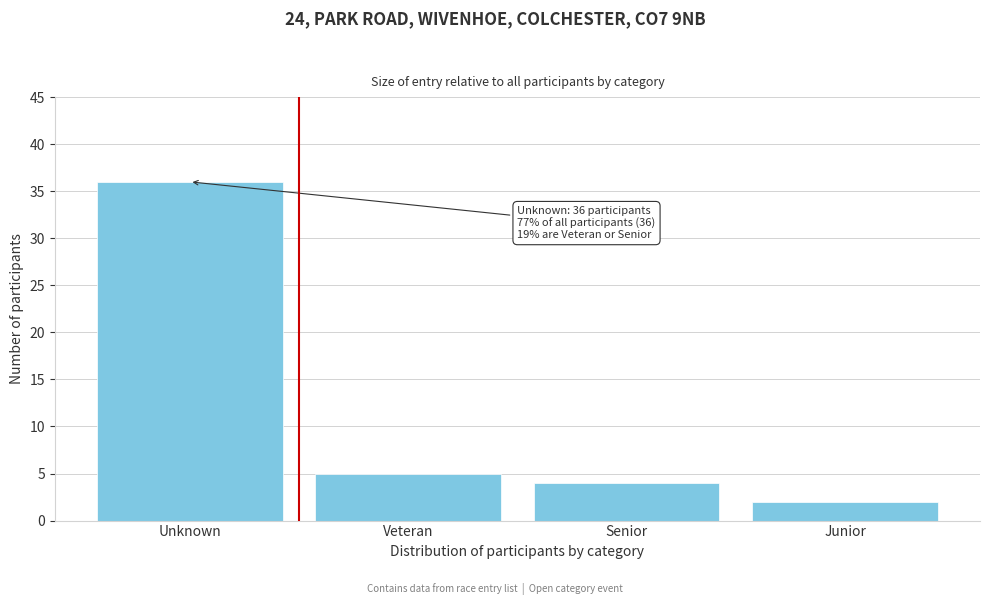

Reading left to right, extract all data points from this chart.

36	5	4	2